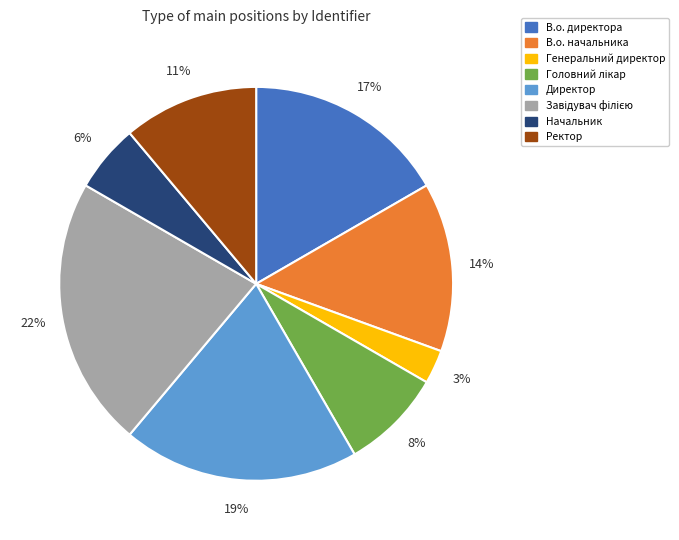

What is the ratio of the value at Ректор to the value at Директор?

0.6